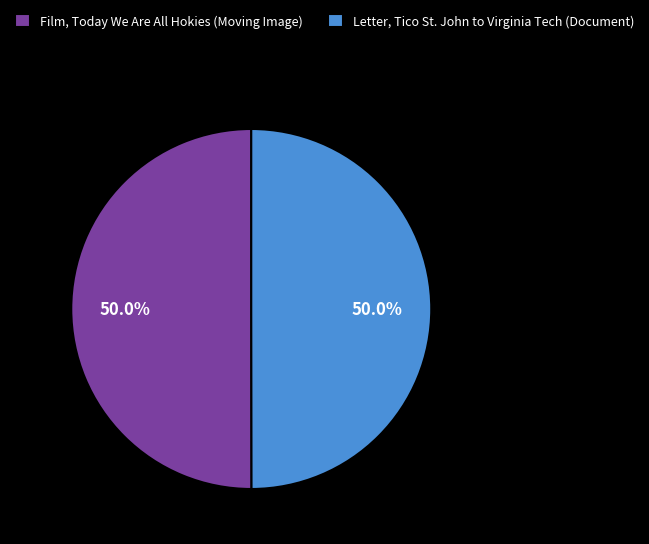

True or false: Film, Today We Are All Hokies (Moving Image) accounts for 43% of the total.

False